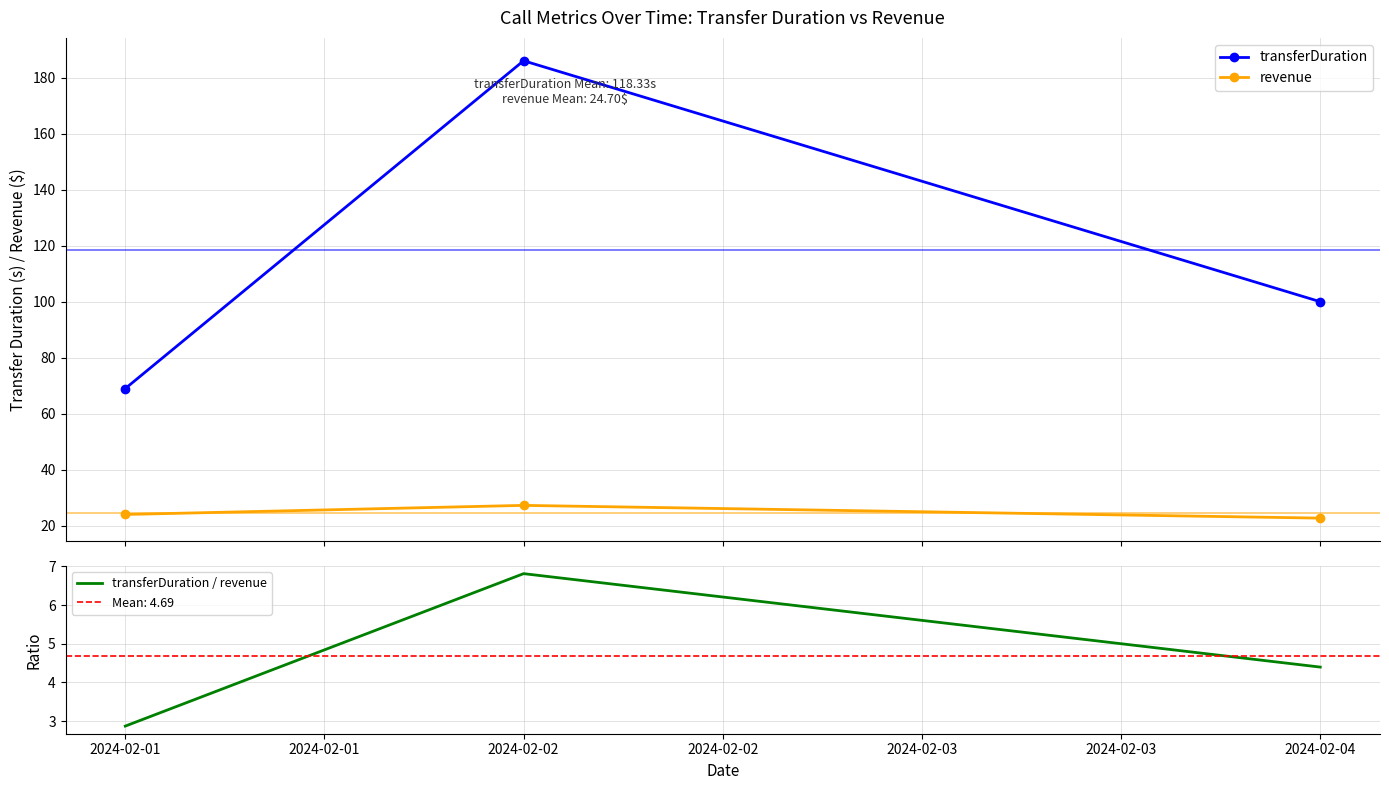

What is the lowest value of the transferDuration series?

69.0